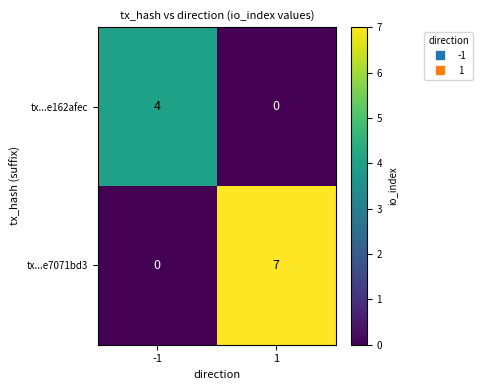

What is the total value across all series at 1?

7